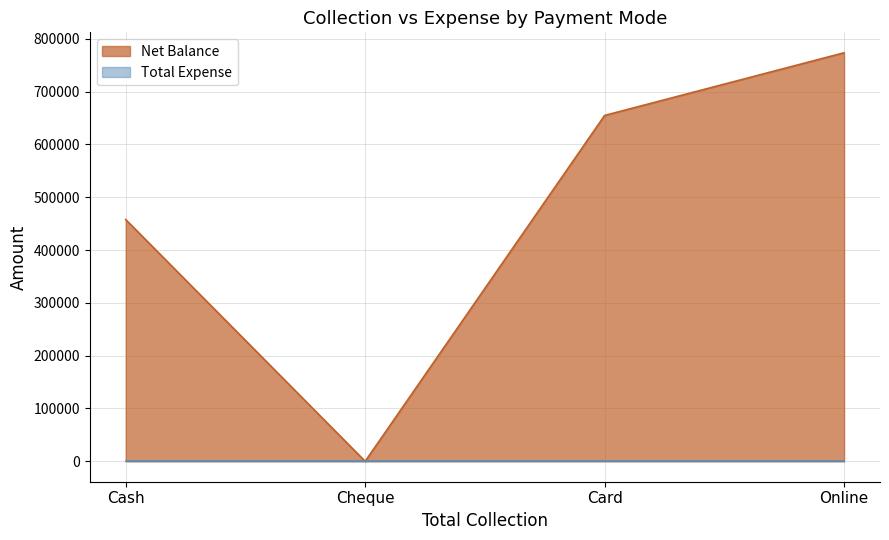

Reading left to right, extract all data points from this chart.

457802	0	655000	773700